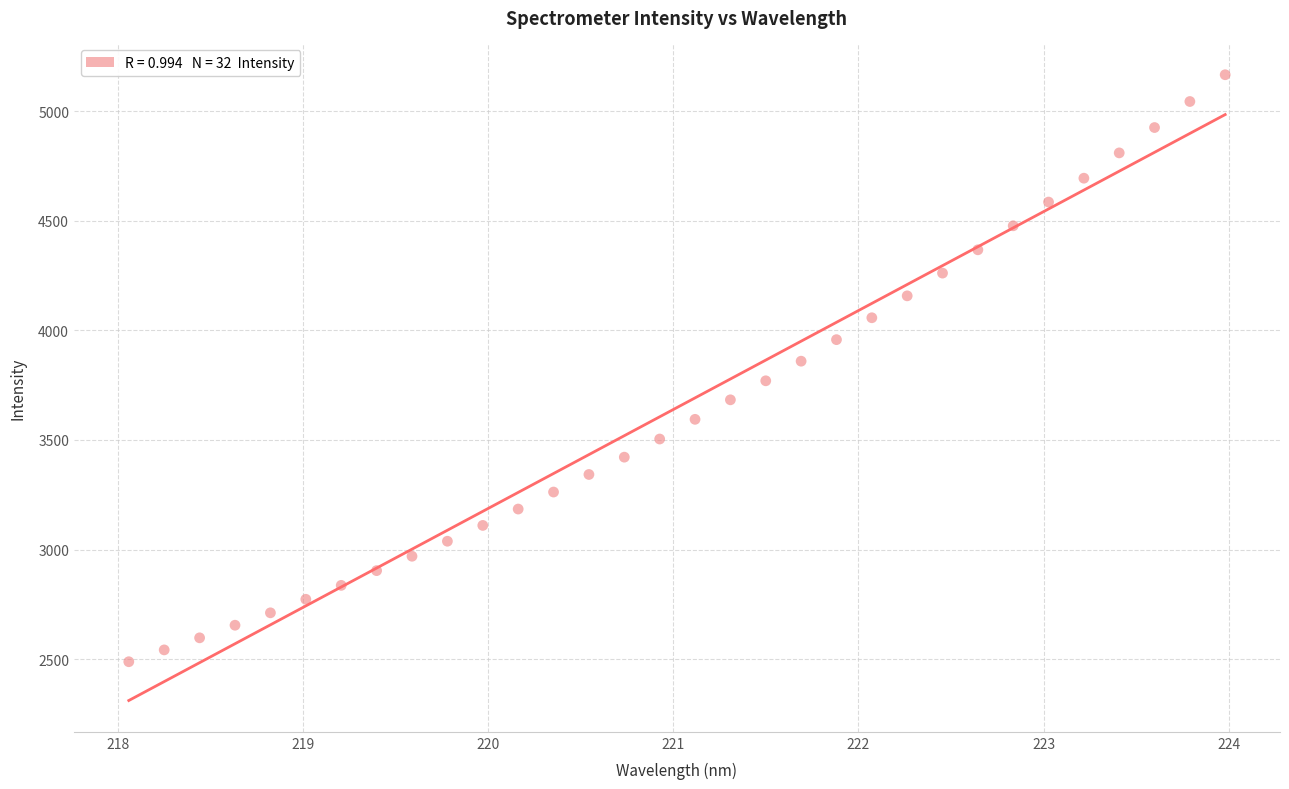

What is the range of X values (max minus min)?

5.9